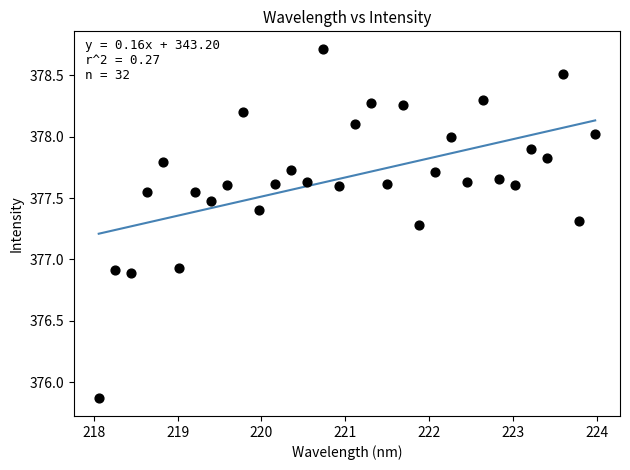

What is the range of X values (max minus min)?

5.9